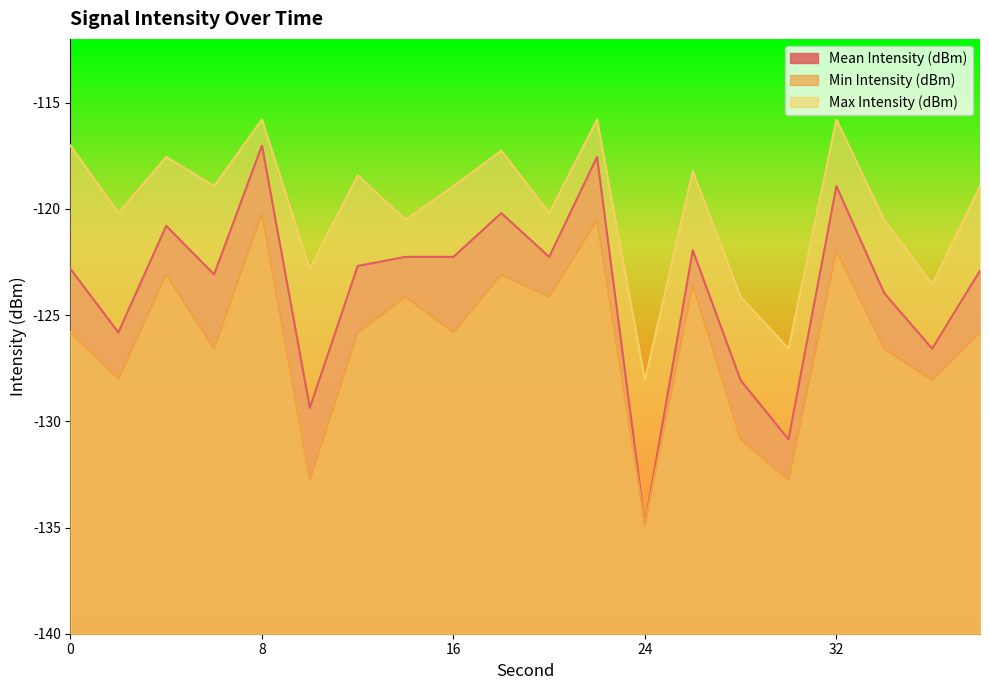

At which label is Mean Intensity (dBm) closest to -125?

2